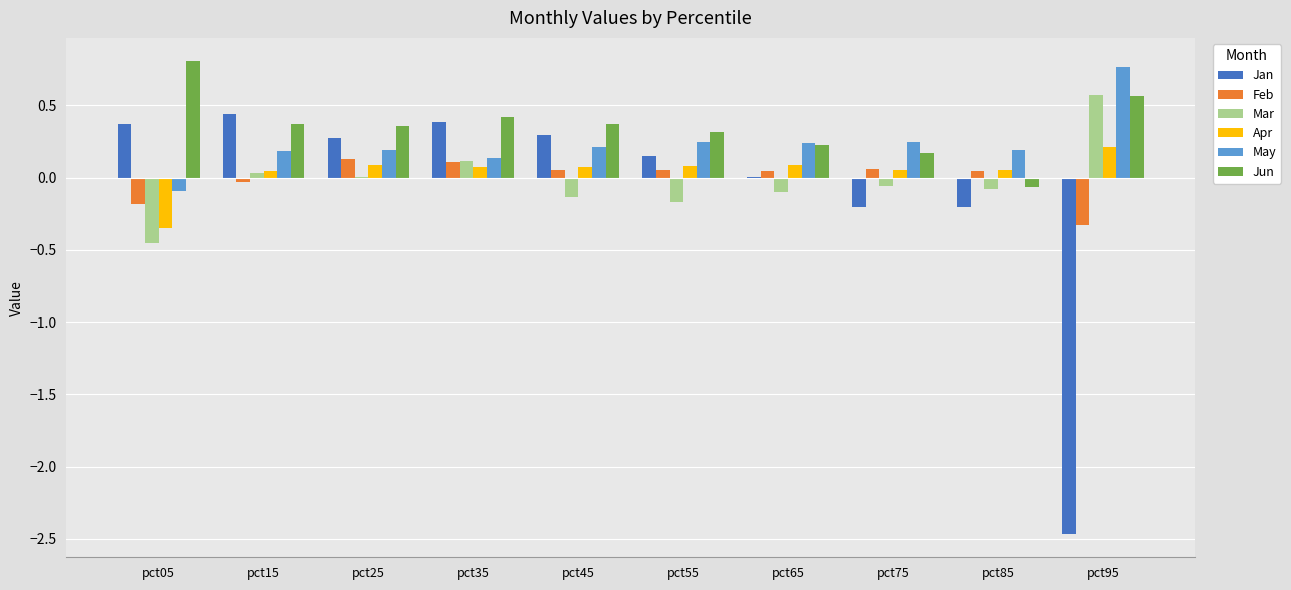

Between pct05 and pct85, which series saw the biggest shift?

Jun